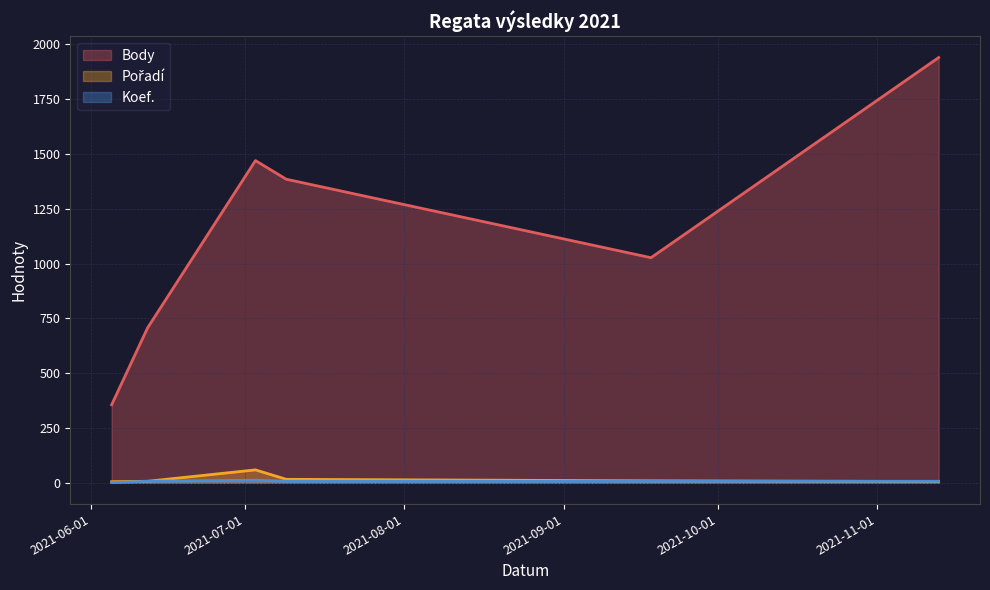

Which category has the highest value in the Koef. series?

2021-07-03